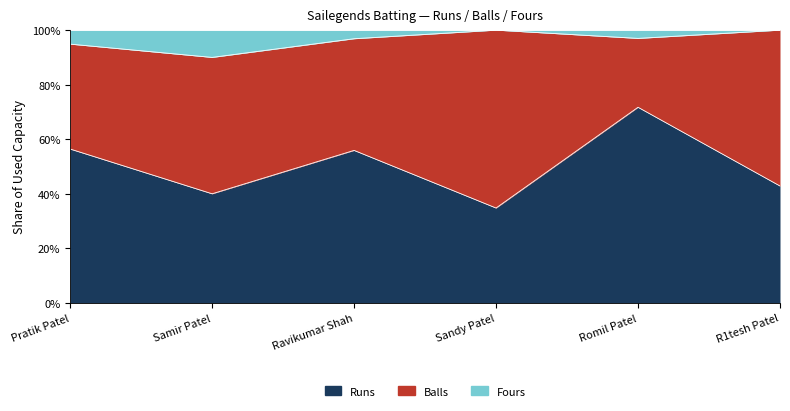

At which category does Runs reach its first local valley?

Samir Patel